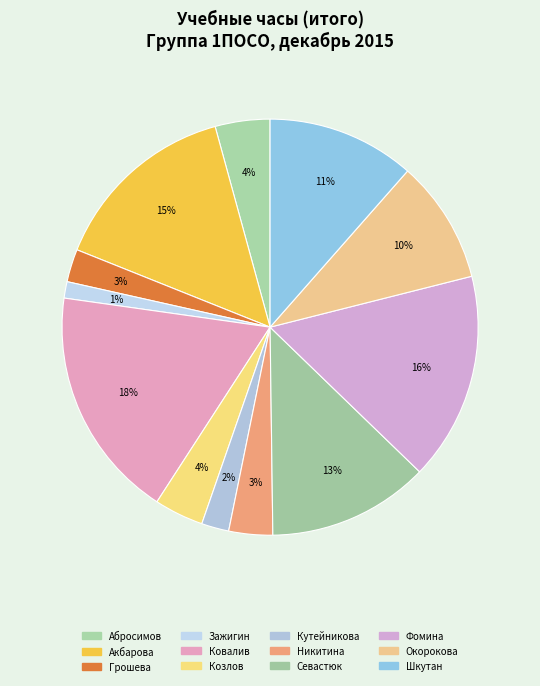

How many slices are in this pie chart?

12